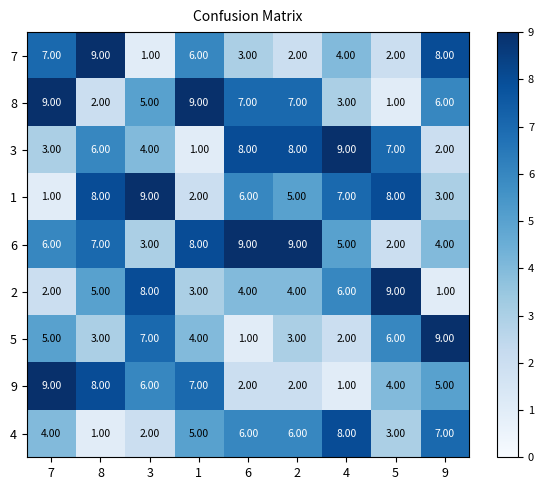

What is the spread (max minus min) of values at 1?

8